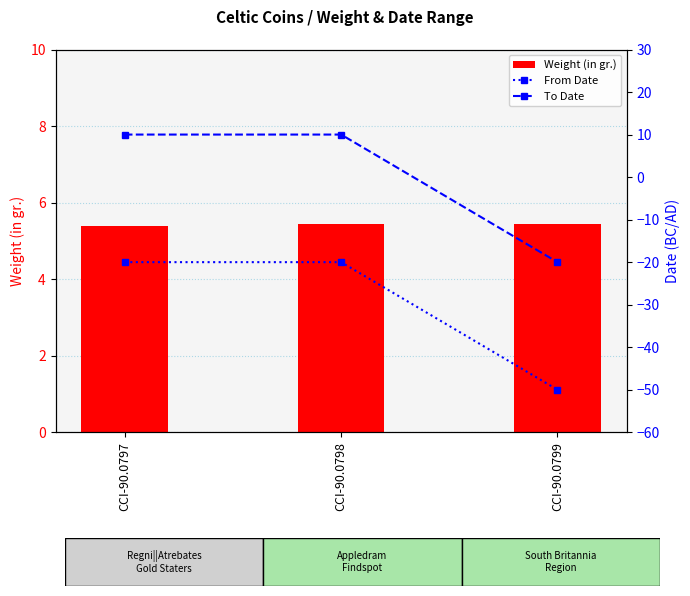

What is the value of the From Date bar at the 2nd from the left?

-20.0